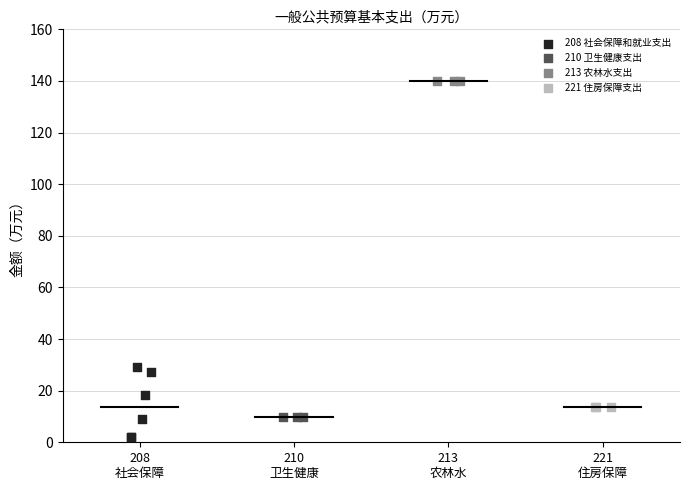

Which series contains the lowest Y value?

208 社会保障和就业支出